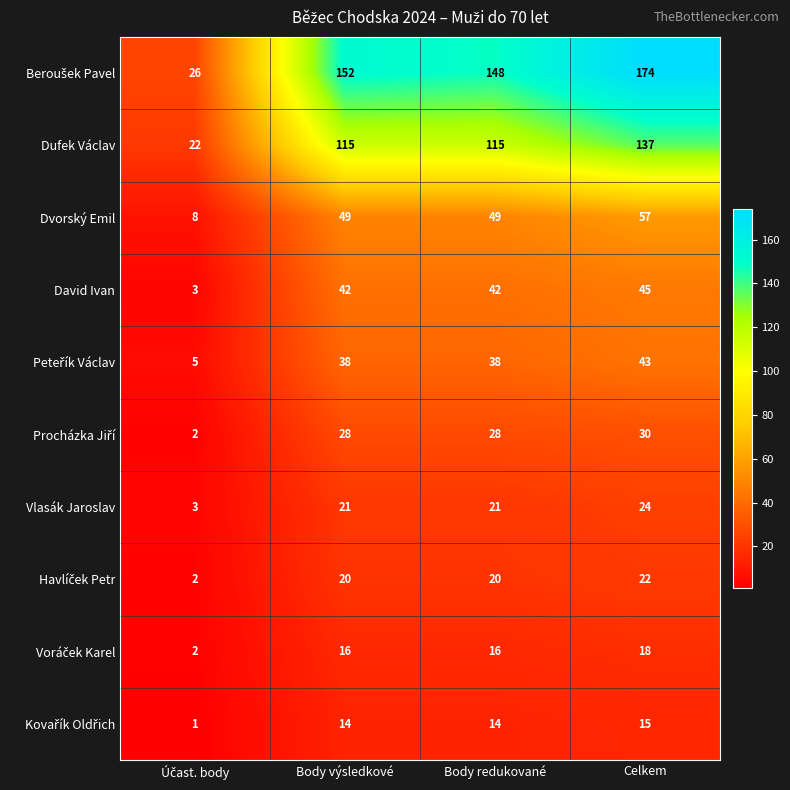

At how many categories does at least one series exceed 138?

3